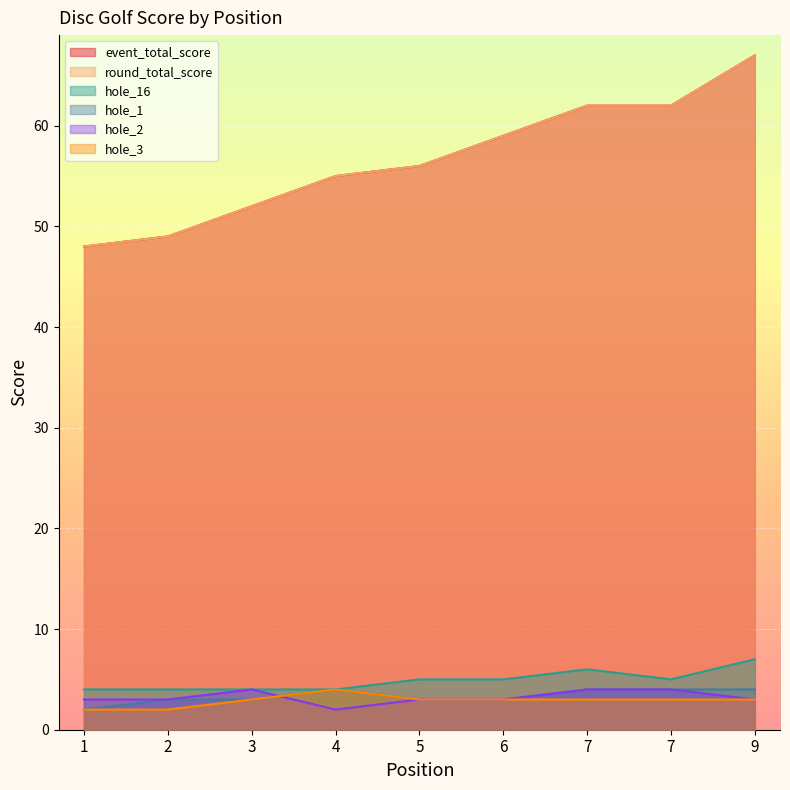

True or false: event_total_score and hole_1 intersect in this chart.

False